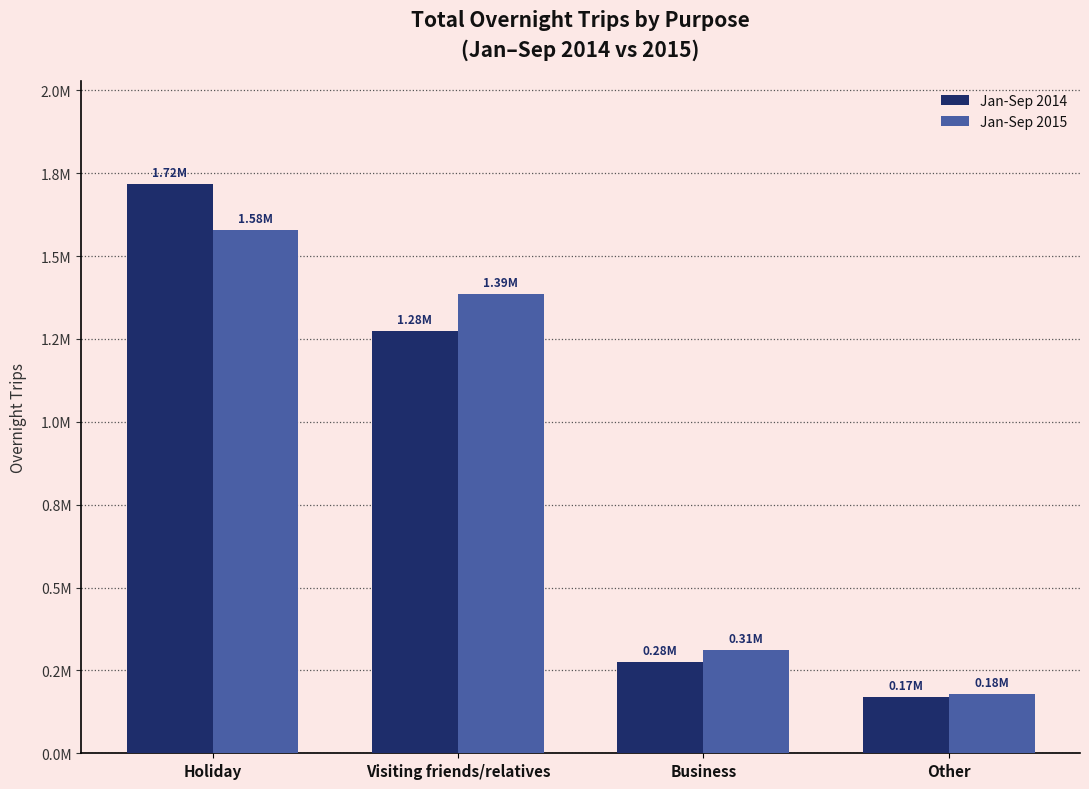

What is the minimum value for Jan-Sep 2014?

170806.0